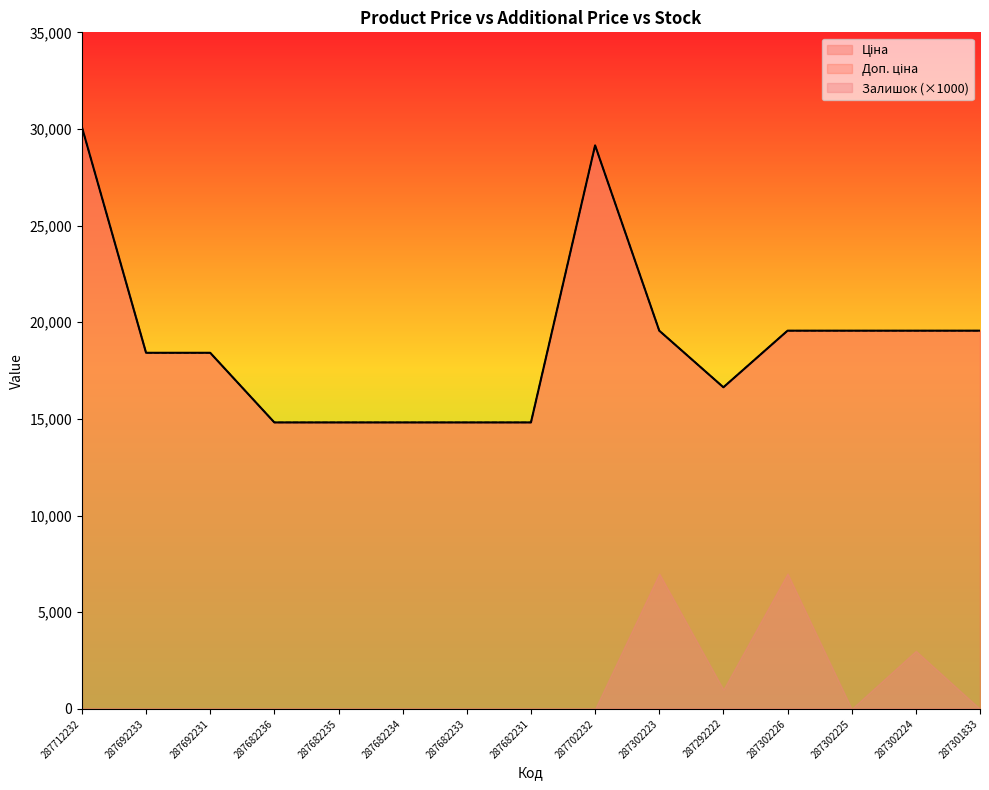

What is the sum of the Доп. ціна values at 287682233 and 287702232?

43969.9